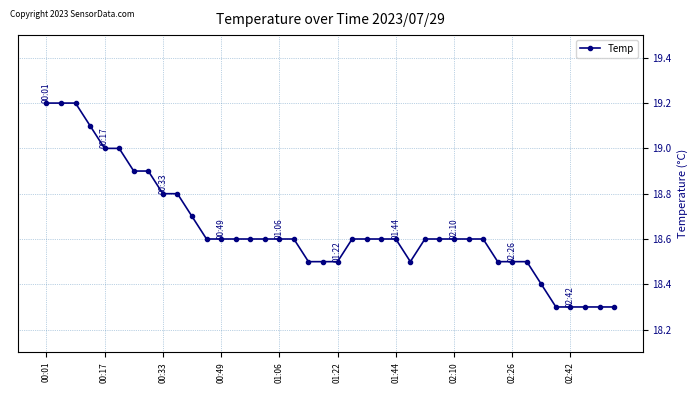

What is the sum of all values?

745.8